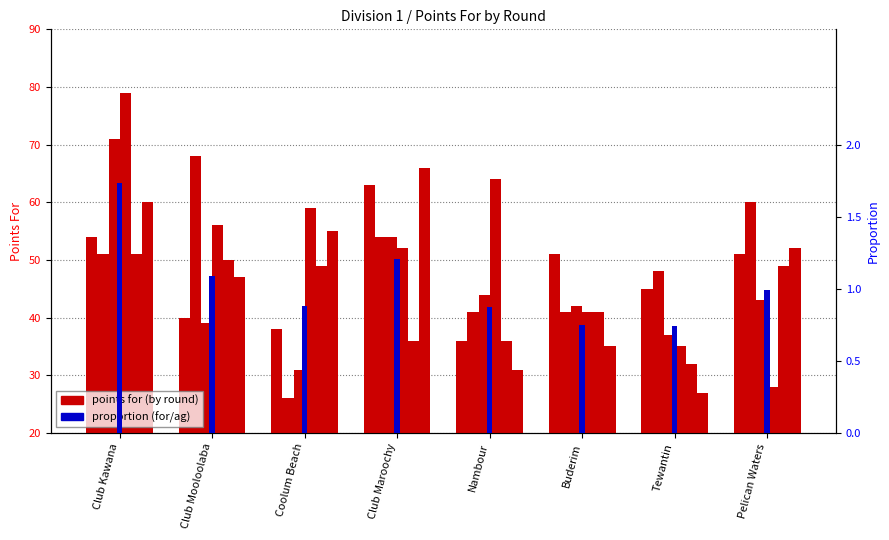

Where is For (Rd 1) nearest to the value 49?

Buderim